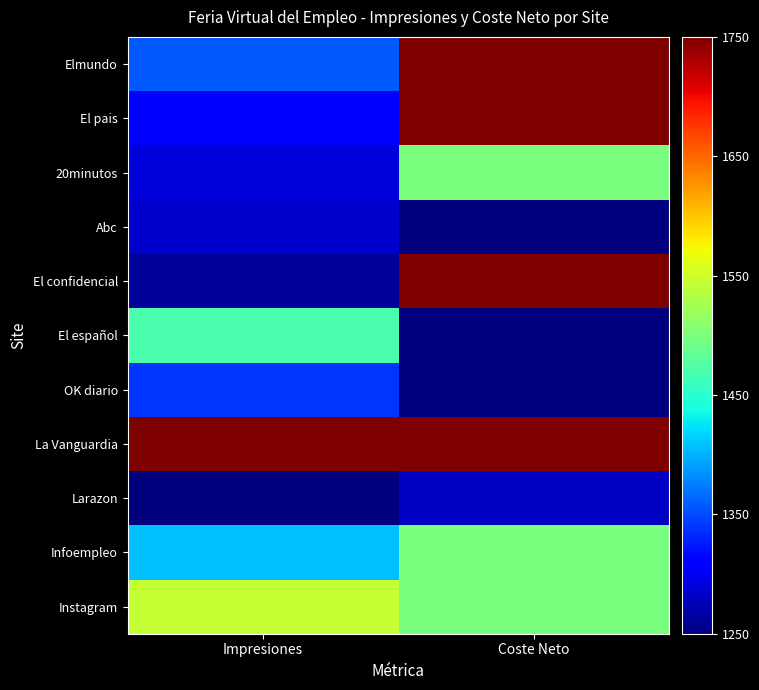

At how many categories does at least one series exceed 0?

2